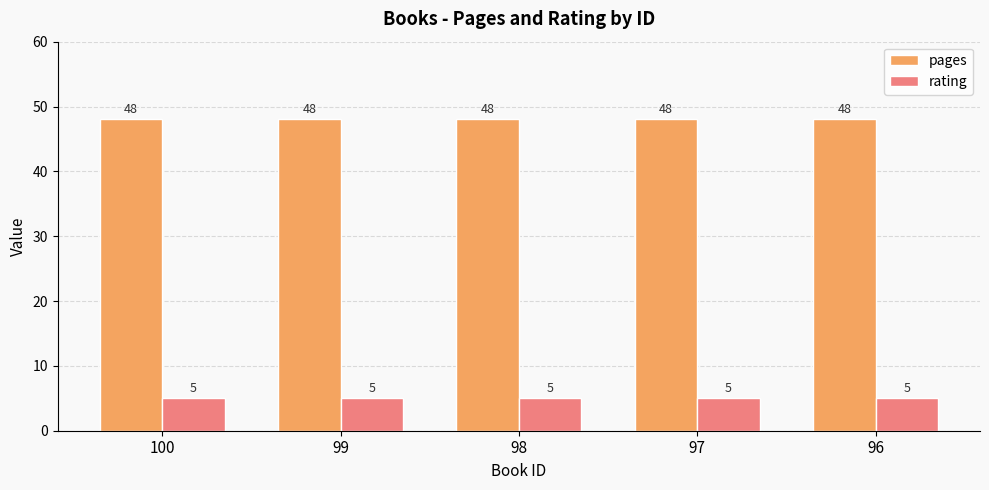

Does the chart contain any negative values?

No